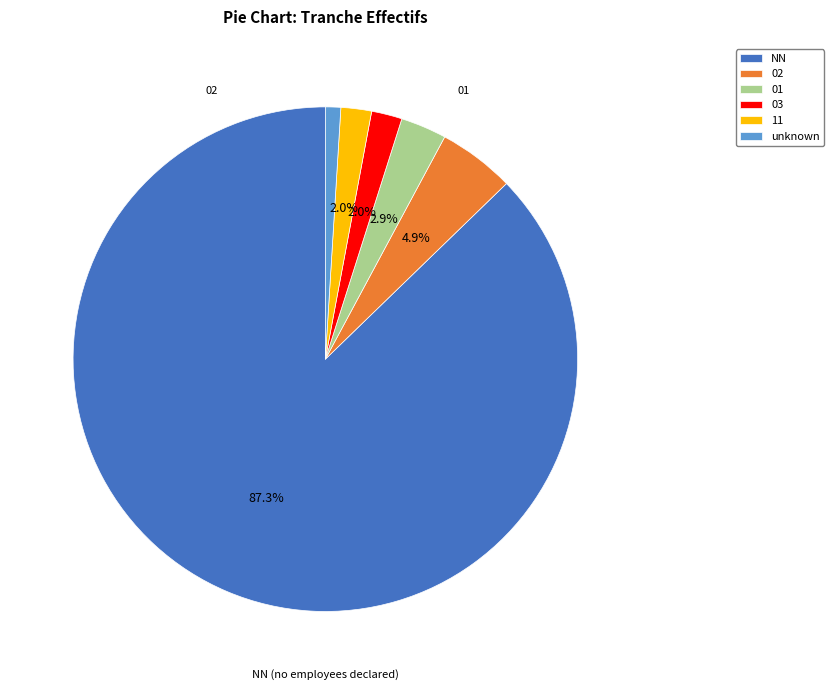

To the nearest percent, what is the average slice percentage?

17%